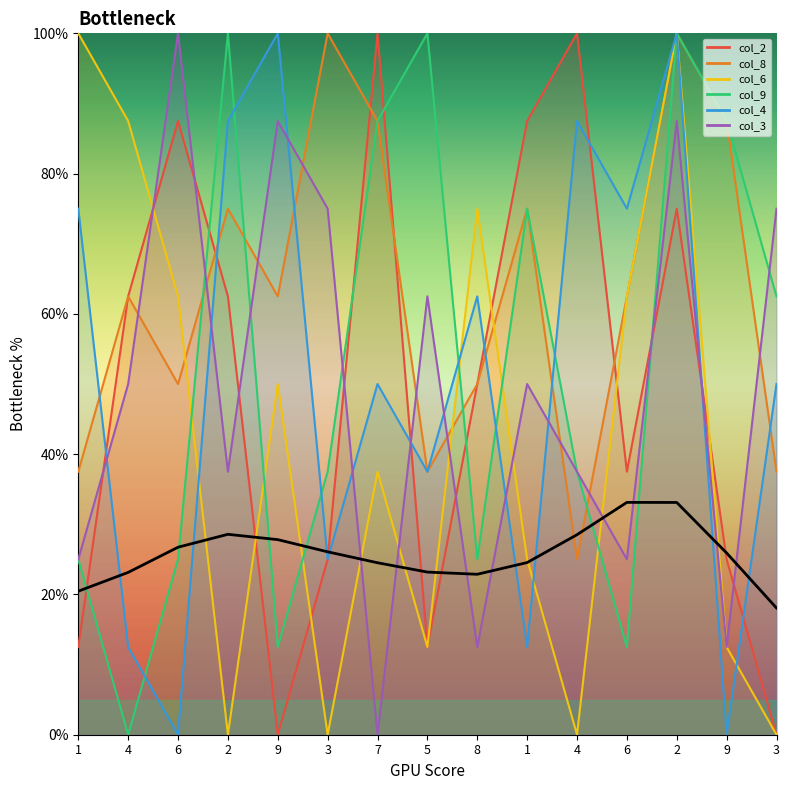

What is the total value across all series at 8?

275.0